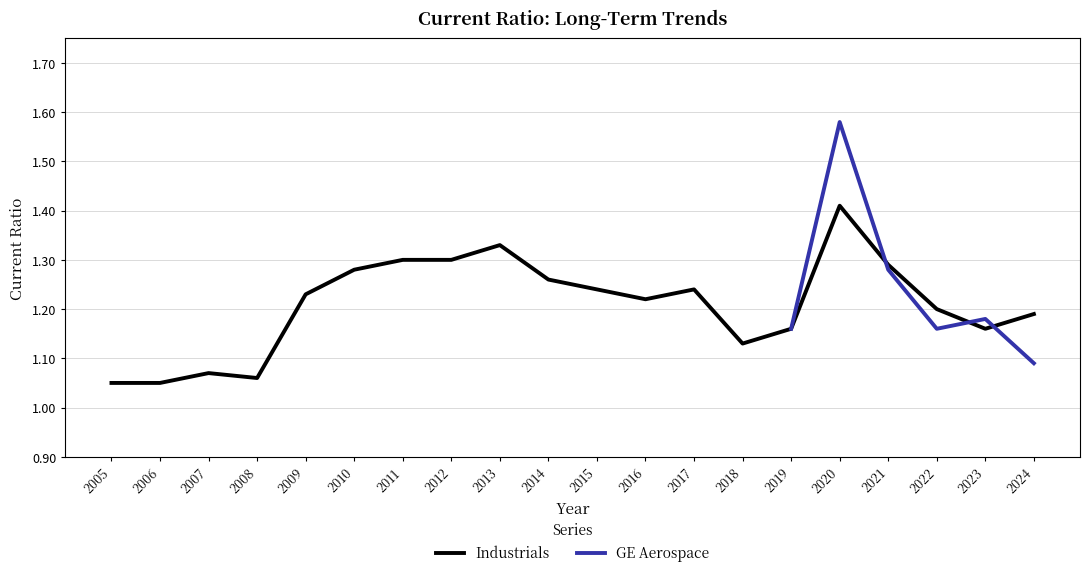

Reading left to right, extract all data points from this chart.

1.1	1.1	1.1	1.1	1.2	1.3	1.3	1.3	1.3	1.3	1.2	1.2	1.2	1.1	1.2	1.4	1.3	1.2	1.2	1.2